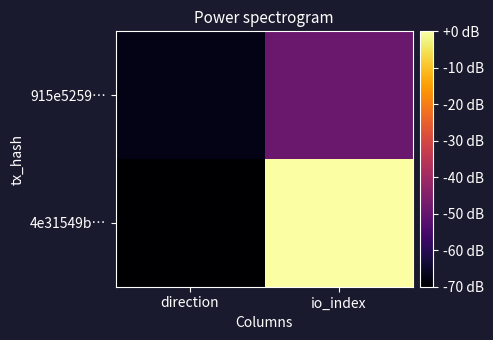

How many distinct data groups are displayed?

2